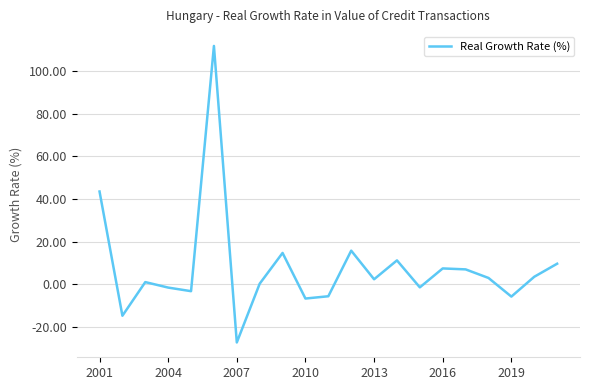

What is the smallest value displayed?

-27.4